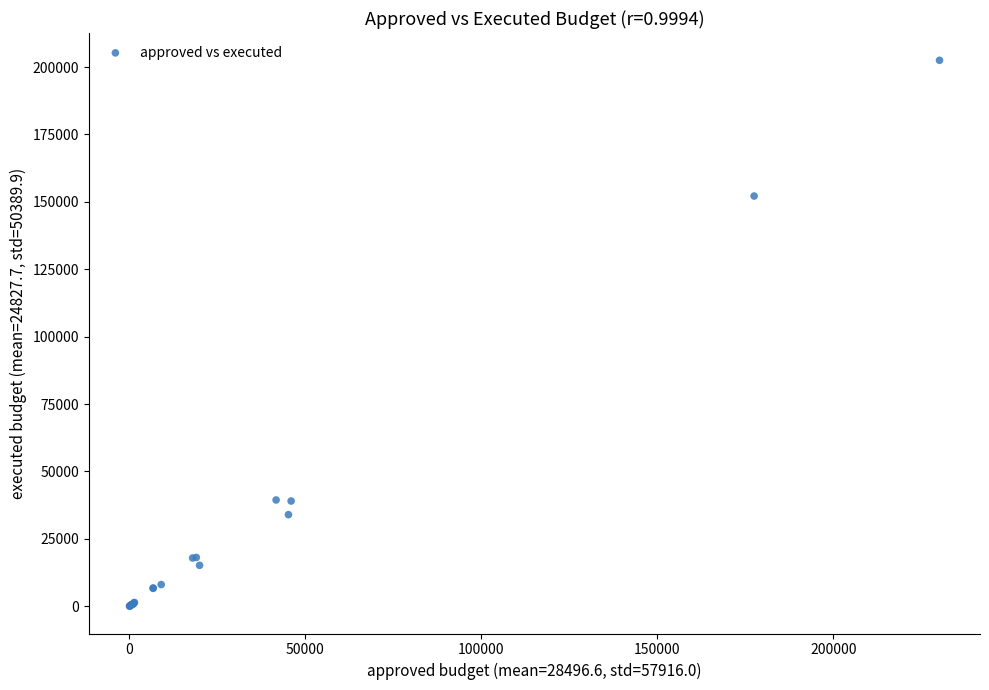

What Y value in the scatter plot is closest to 101253?

152148.8